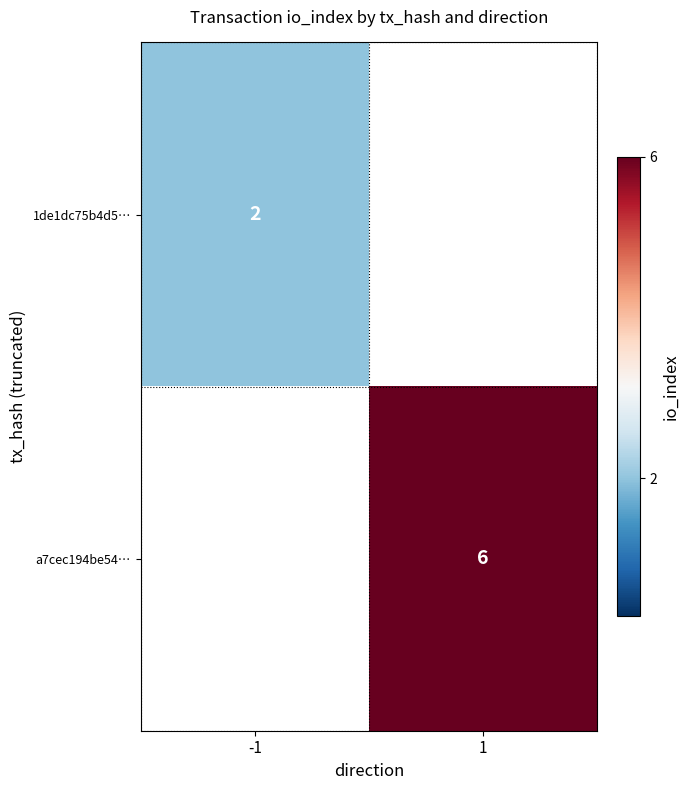

The value of a7cec194be54… at 1 is 6. True or false?

True